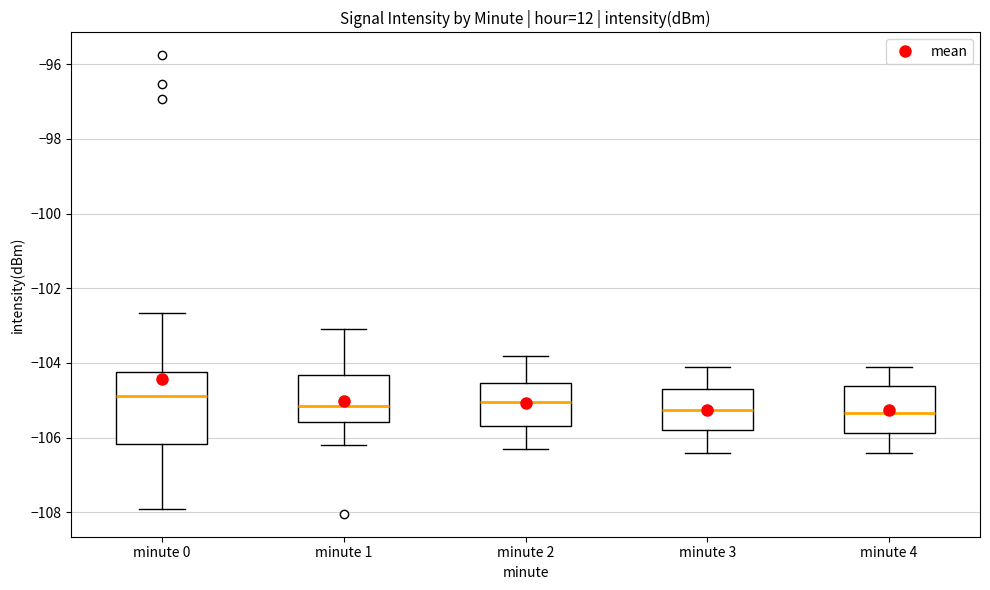

Reading left to right, transcribe this box plot: for each box, give where its median line is, the range the box spans, and where its two whiskers end, as read against the y-axis. The values are not printed on the chart, so give them approximately, as read against the axis.

minute 0: median -104.8, box -106.2 to -104.2, whiskers -108.0 to -102.6
minute 1: median -105.2, box -105.6 to -104.4, whiskers -106.2 to -103.0
minute 2: median -105.0, box -105.6 to -104.6, whiskers -106.2 to -103.8
minute 3: median -105.2, box -105.8 to -104.6, whiskers -106.4 to -104.0
minute 4: median -105.4, box -105.8 to -104.6, whiskers -106.4 to -104.0